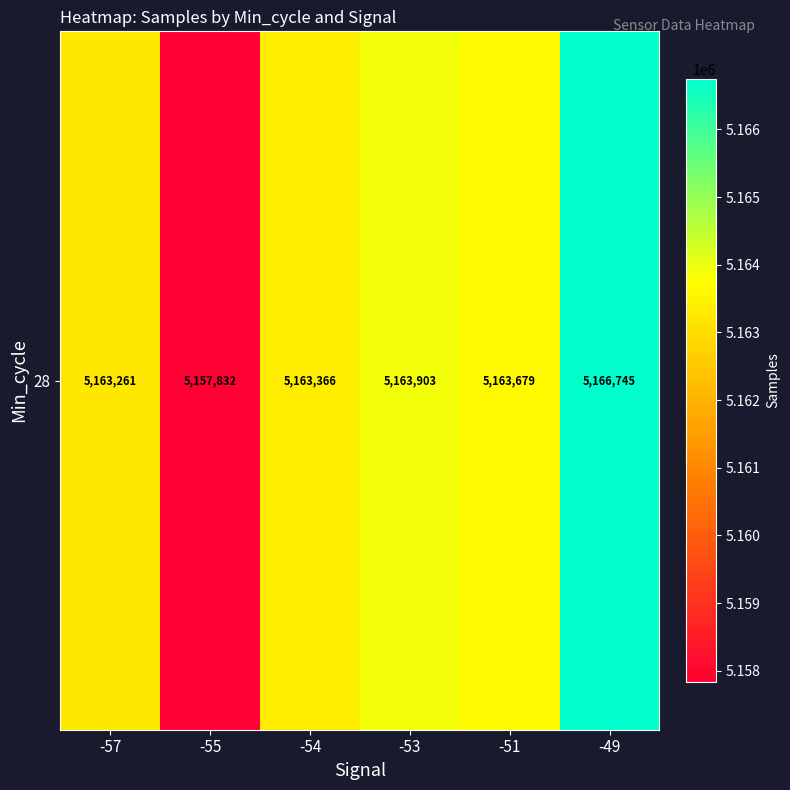

Which has a higher value, -53 or -55?

-53